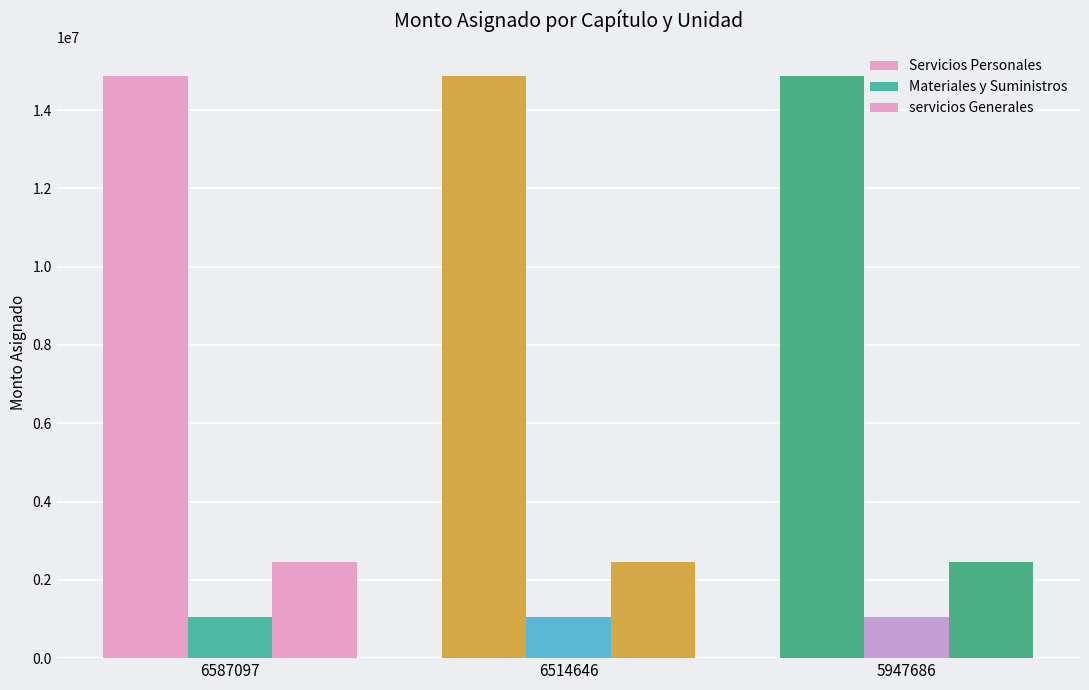

The servicios Generales series shows 2467571.4 at 6514646. True or false?

True